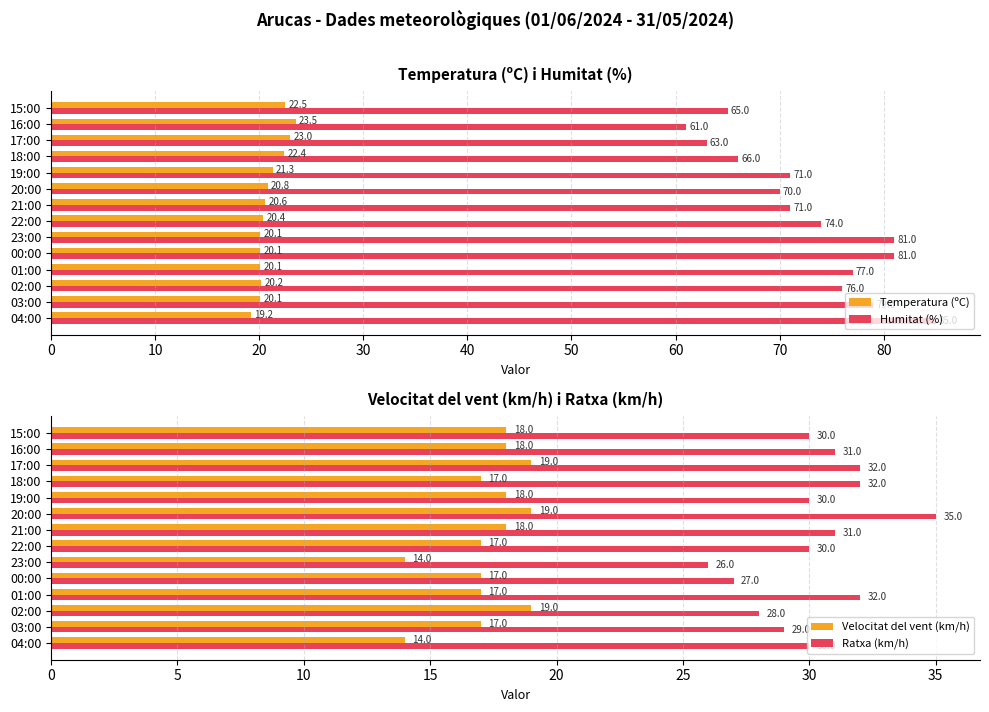

The value of Velocitat del vent (km/h) at 15:00 is 4.8. True or false?

False